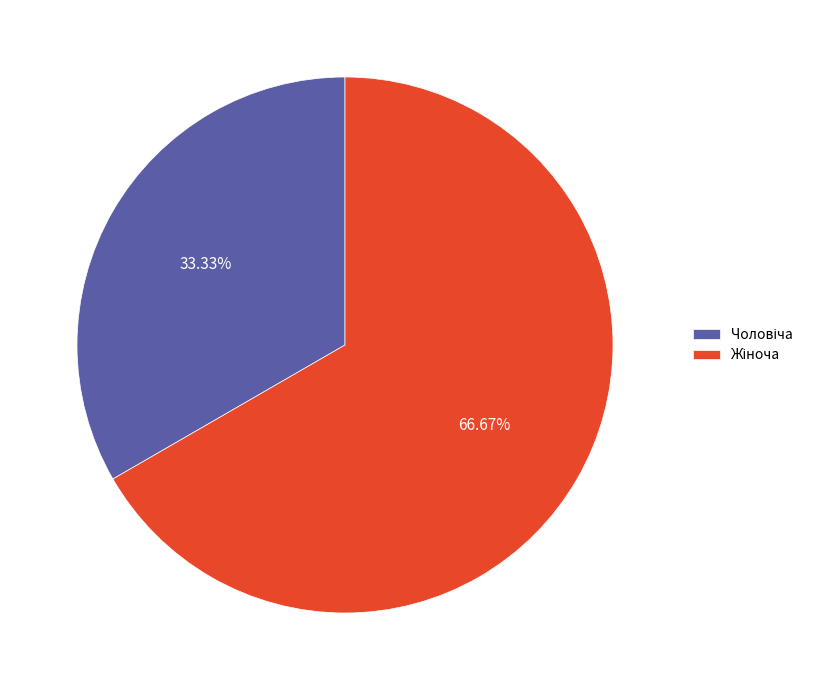

Does any single category account for the majority?

Yes